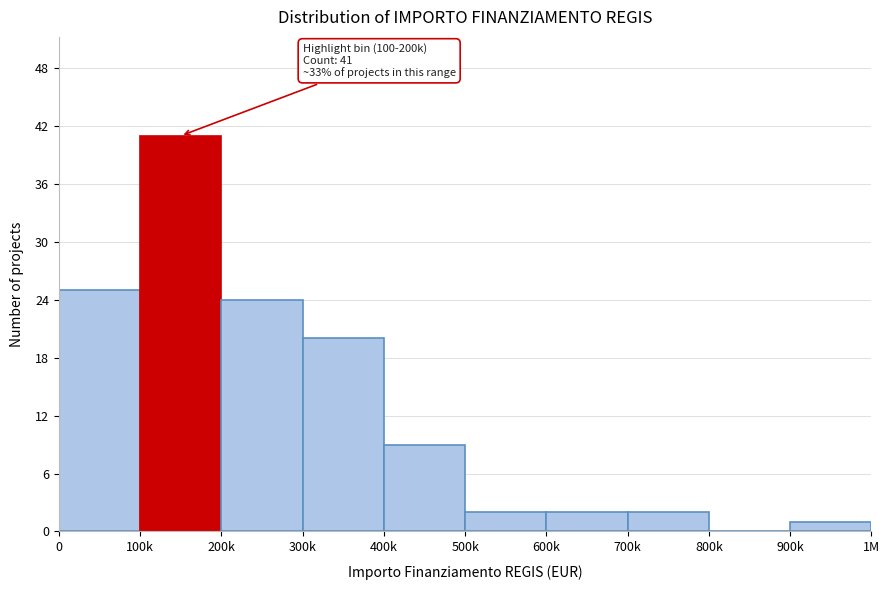

Reading right to left, transcribe all the data shown in this chart.

900k=1	800k=0	700k=2	600k=2	500k=2	400k=9	300k=20	200k=24	100k=41	0=25